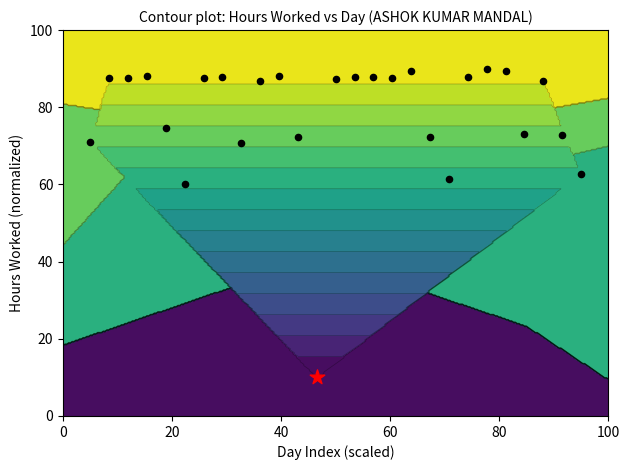

What is the average value?

78.1